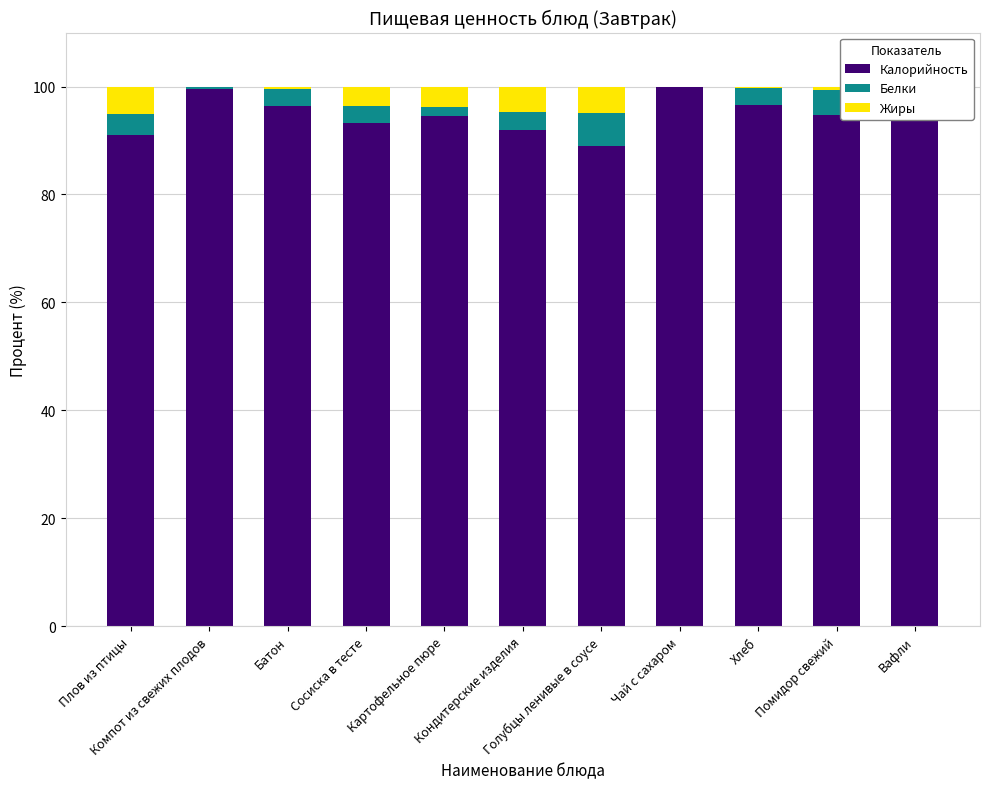

What is the maximum value for Калорийность?

99.8